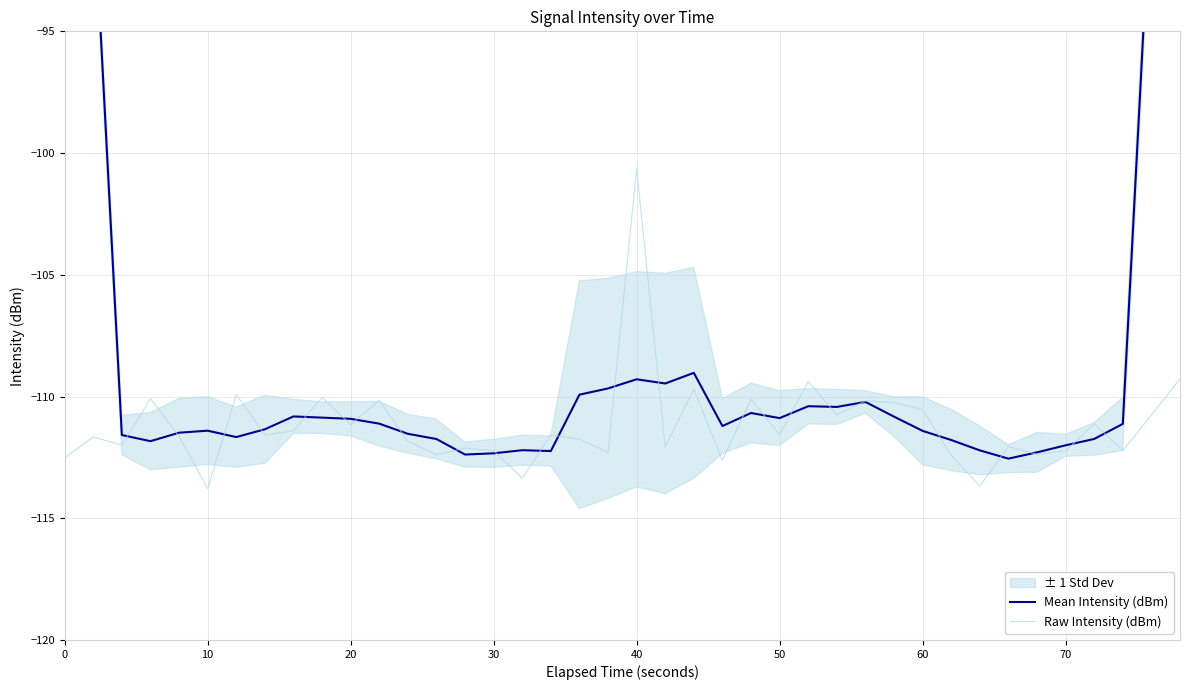

Is it true that Raw Intensity (dBm) equals -112.5 at 0?

True